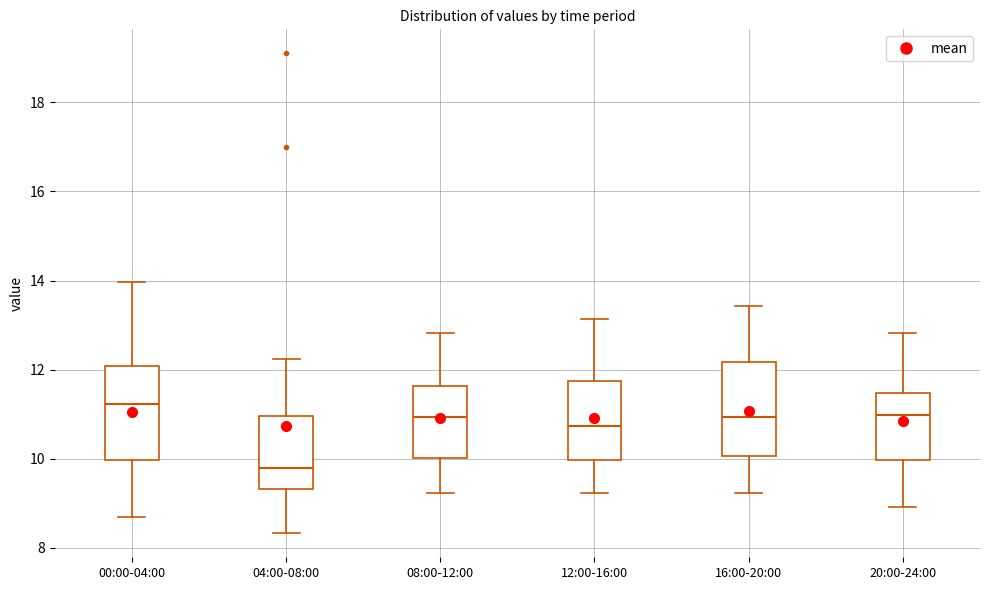

Where does the lower whisker of the box for 00:00-04:00 end on the y-axis? The values are not printed on the chart, so give them approximately, as read against the axis.

8.8